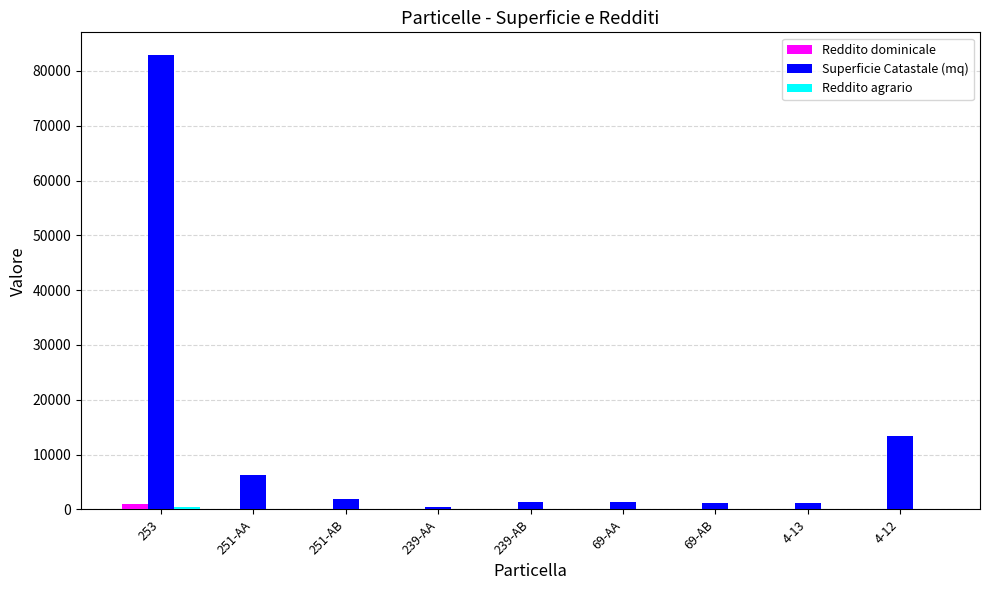

What is the sum of all Reddito dominicale values?

1304.8